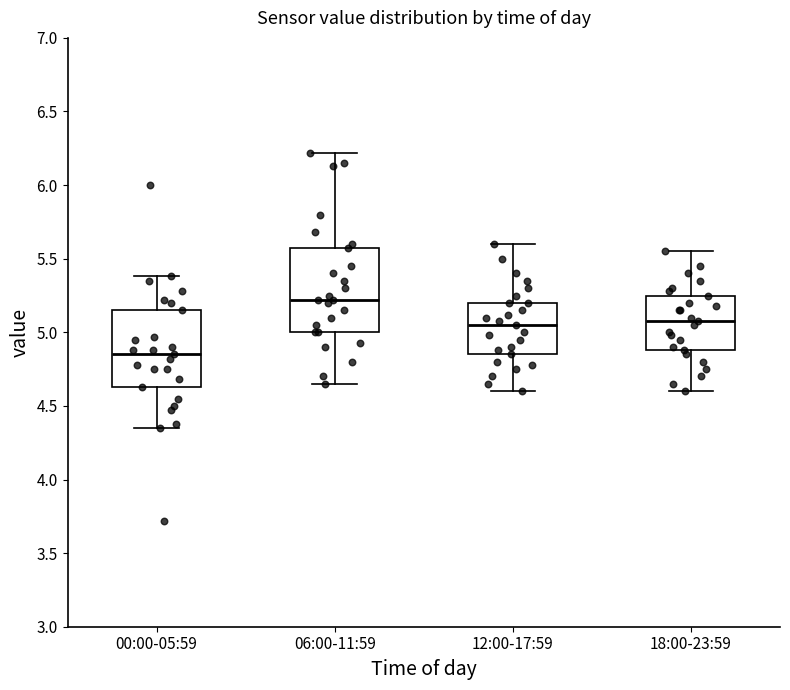

Reading left to right, read every box against the y-axis: the position of its median line, the range the box covers, and the ends of its whiskers. The values are not printed on the chart, so give them approximately, as read against the axis.

00:00-05:59: median 4.85, box 4.65 to 5.15, whiskers 4.35 to 5.40
06:00-11:59: median 5.20, box 5.00 to 5.55, whiskers 4.65 to 6.20
12:00-17:59: median 5.05, box 4.85 to 5.20, whiskers 4.60 to 5.60
18:00-23:59: median 5.10, box 4.90 to 5.25, whiskers 4.60 to 5.55